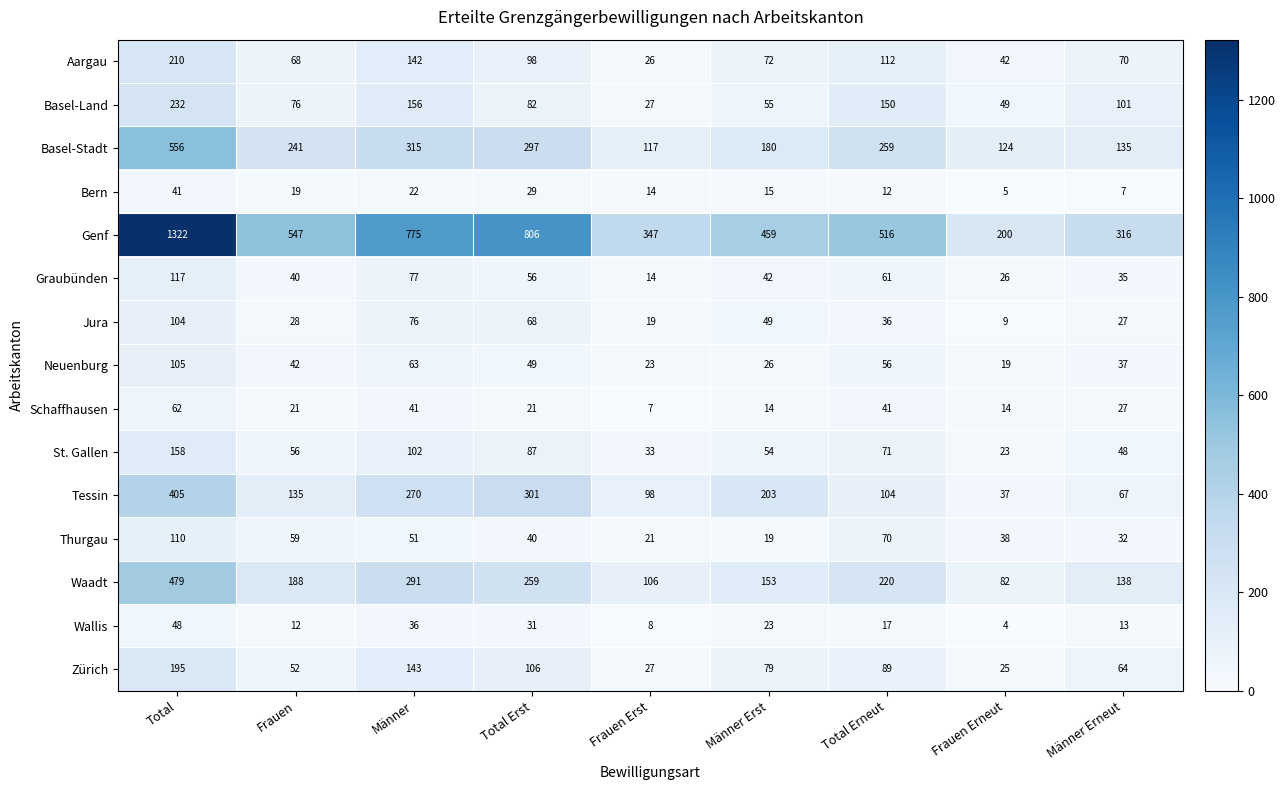

What is the total value across all series at Frauen?

1584